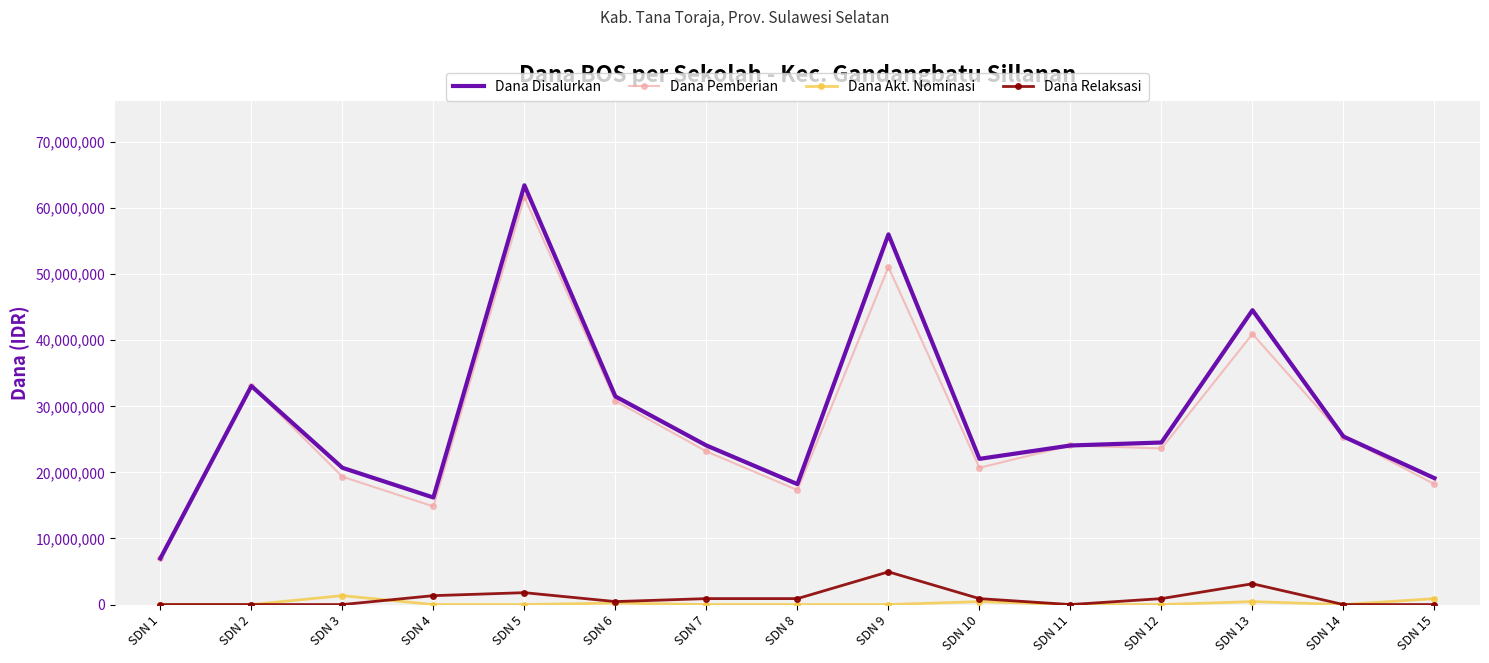

Where is Dana Disalurkan nearest to the value 35212500?

SDN 2